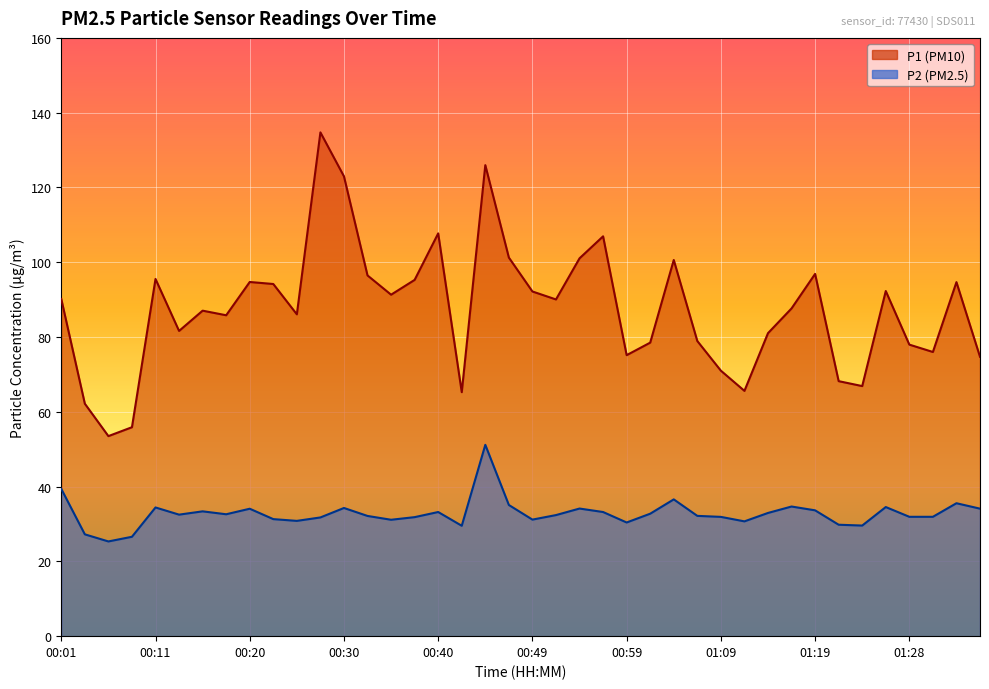

What is the difference between the P1 values at 00:06 and 00:37?

41.8